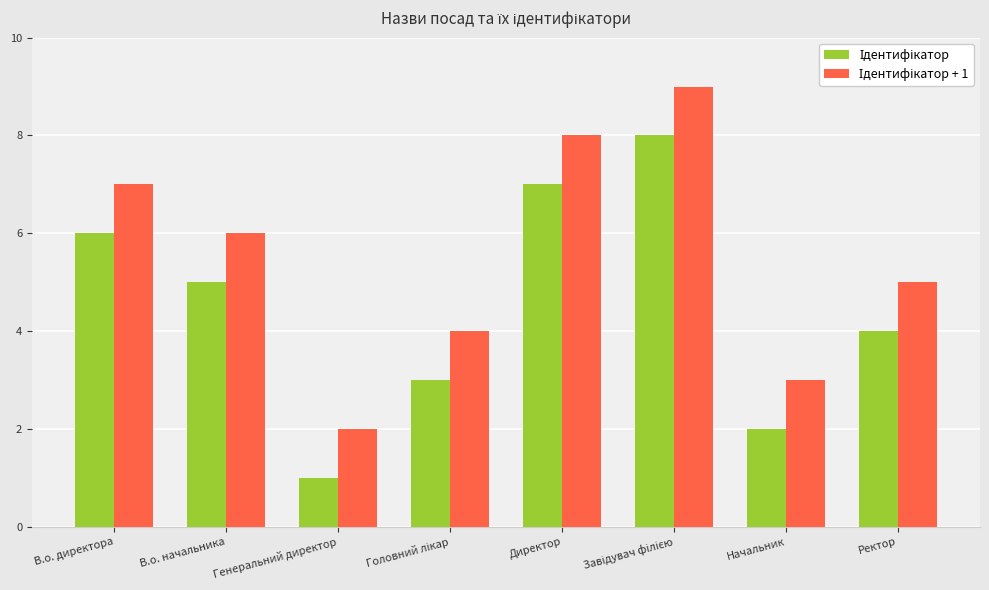

What is the total value across all series at Начальник?

5